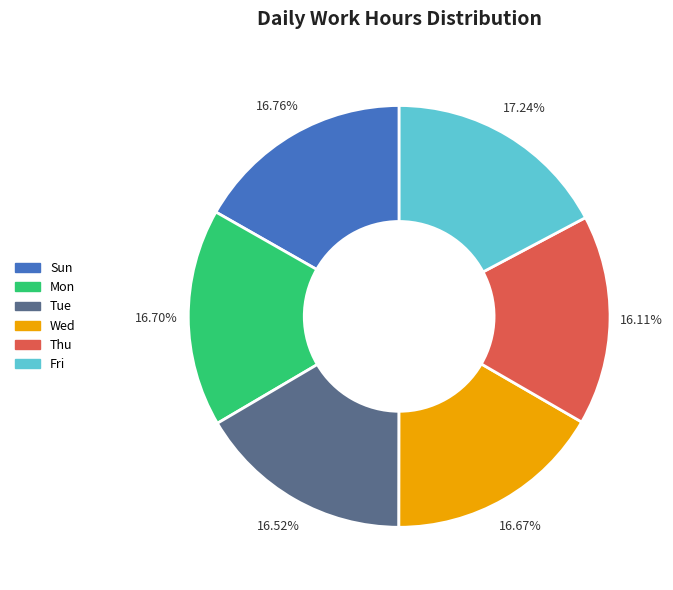

Combined, do Tue and Sun account for over 50%?

No